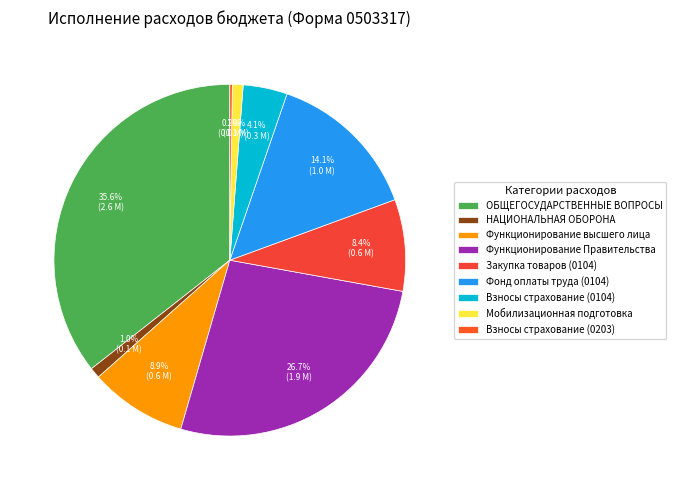

The Фонд оплаты труда (0104) slice represents 20% of the pie. True or false?

False